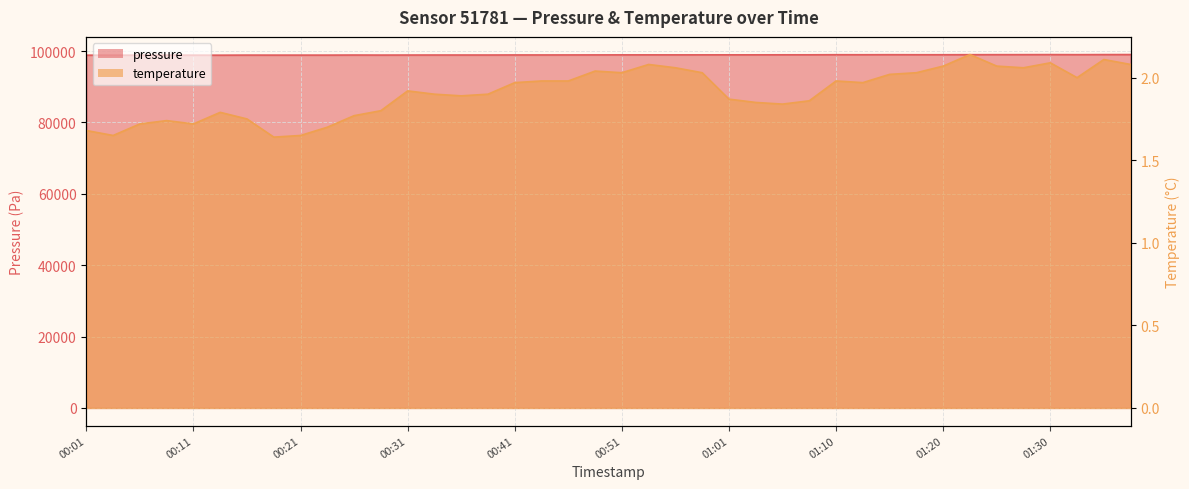

Which category has the lowest value in the temperature series?

00:18